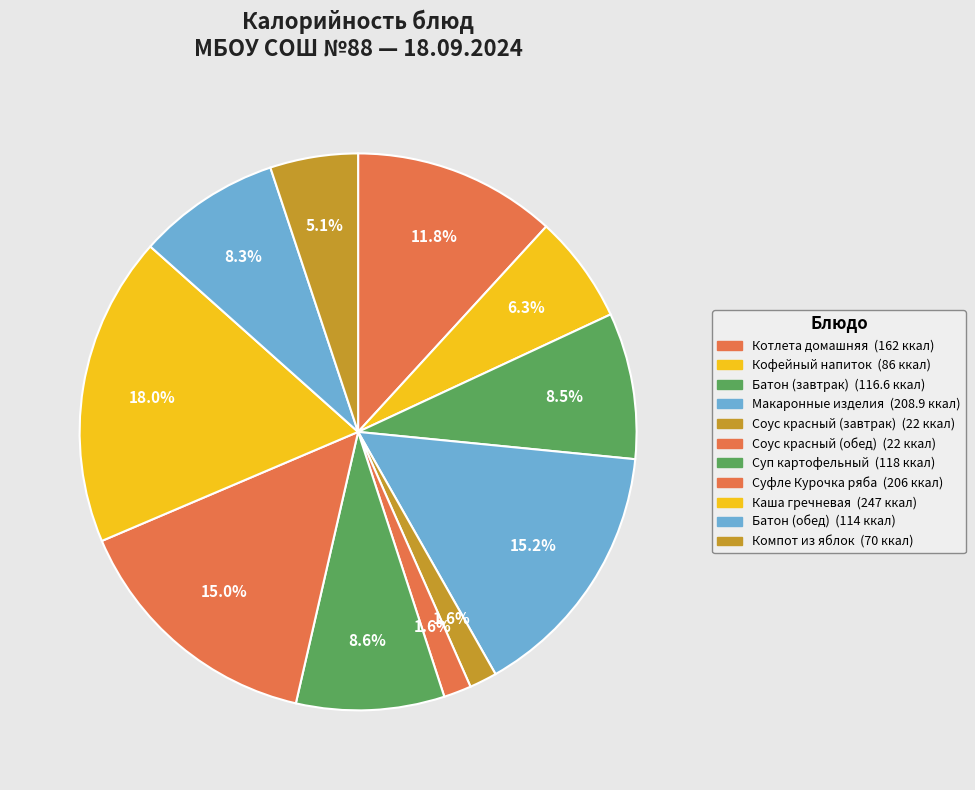

How many slices are in this pie chart?

11